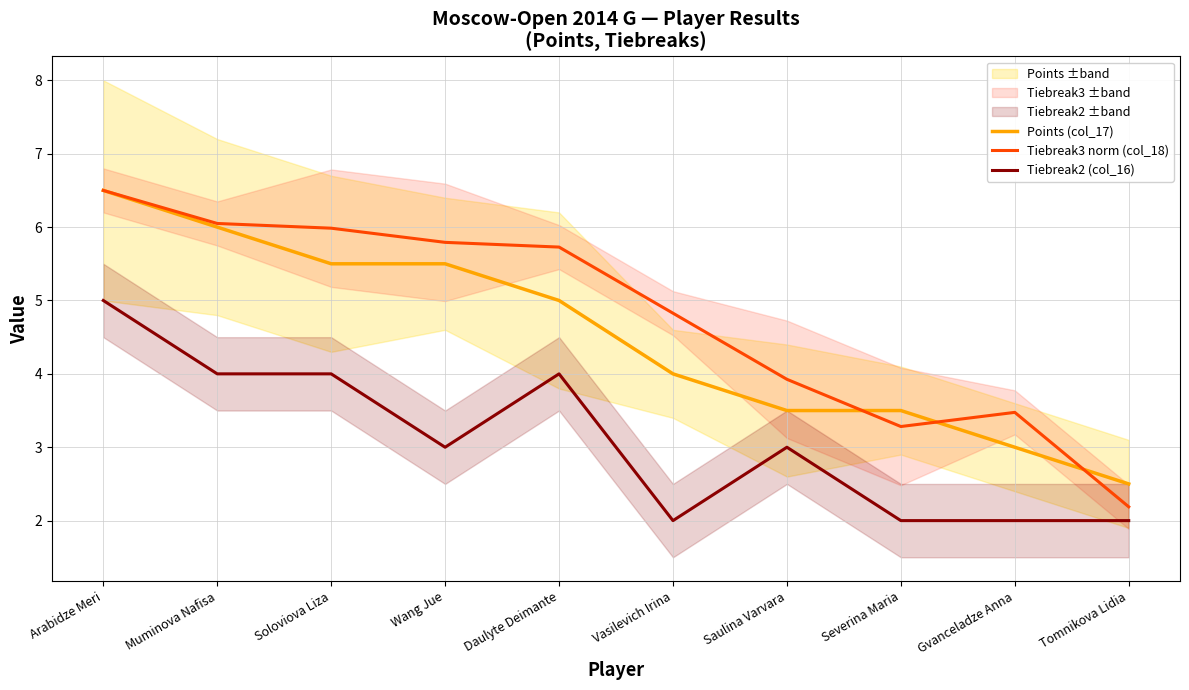

Reading right to left, extract all data points from this chart.

Points (col_17): 2.5	3.0	3.5	3.5	4.0	5.0	5.5	5.5	6.0	6.5
Tiebreak3 norm (col_18): 2.2	3.5	3.3	3.9	4.8	5.7	5.8	6.0	6.0	6.5
Tiebreak2 (col_16): 2.0	2.0	2.0	3.0	2.0	4.0	3.0	4.0	4.0	5.0